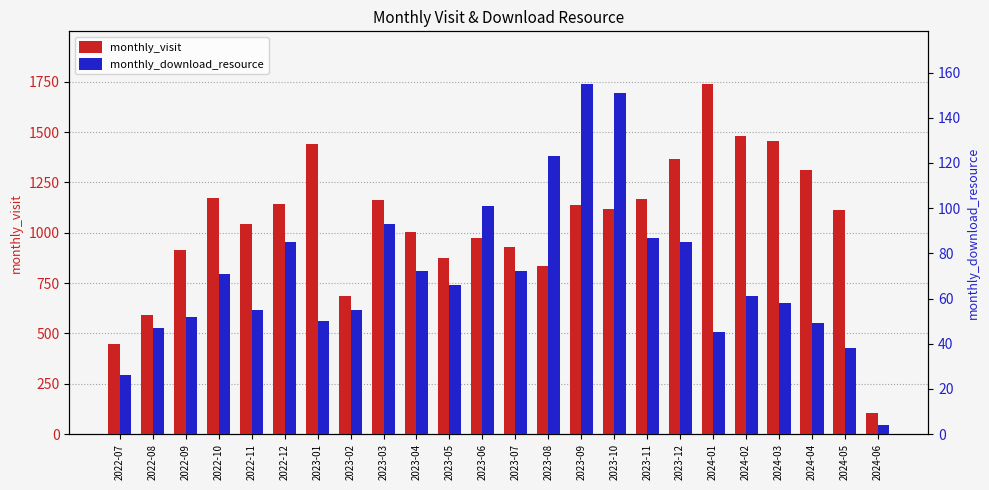

Reading left to right, what are all the values shown in this chart?

monthly_visit: 447	594	916	1170	1044	1145	1439	686	1160	1005	875	972	927	833	1136	1120	1165	1365	1739	1479	1457	1313	1115	105
monthly_download_resource: 26	47	52	71	55	85	50	55	93	72	66	101	72	123	155	151	87	85	45	61	58	49	38	4